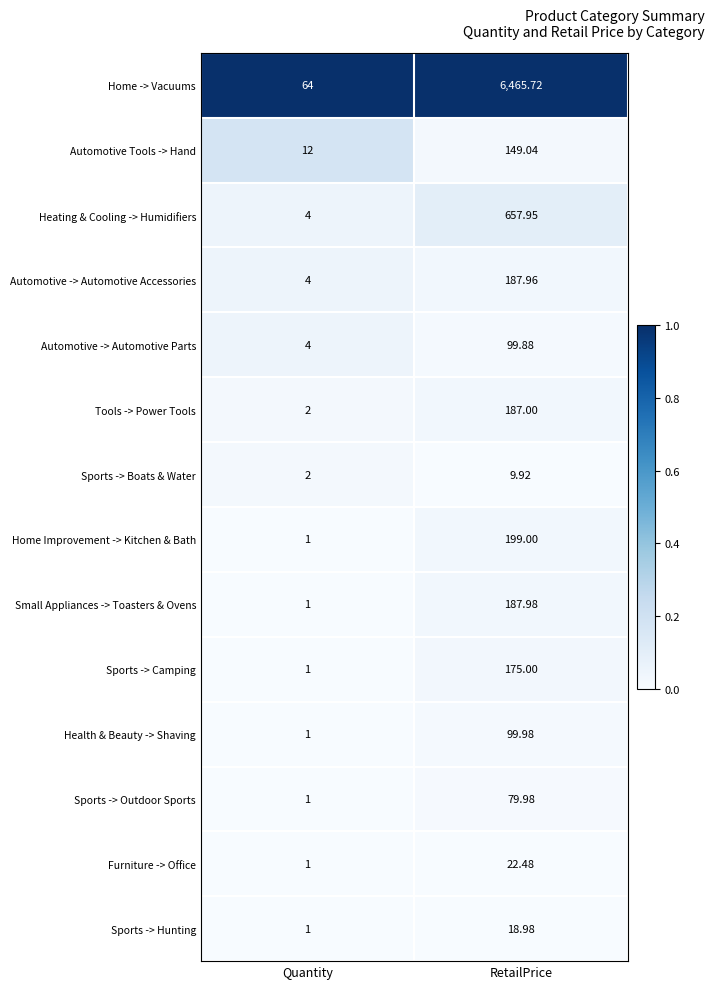

Which series has the largest total across all categories?

Home -> Vacuums